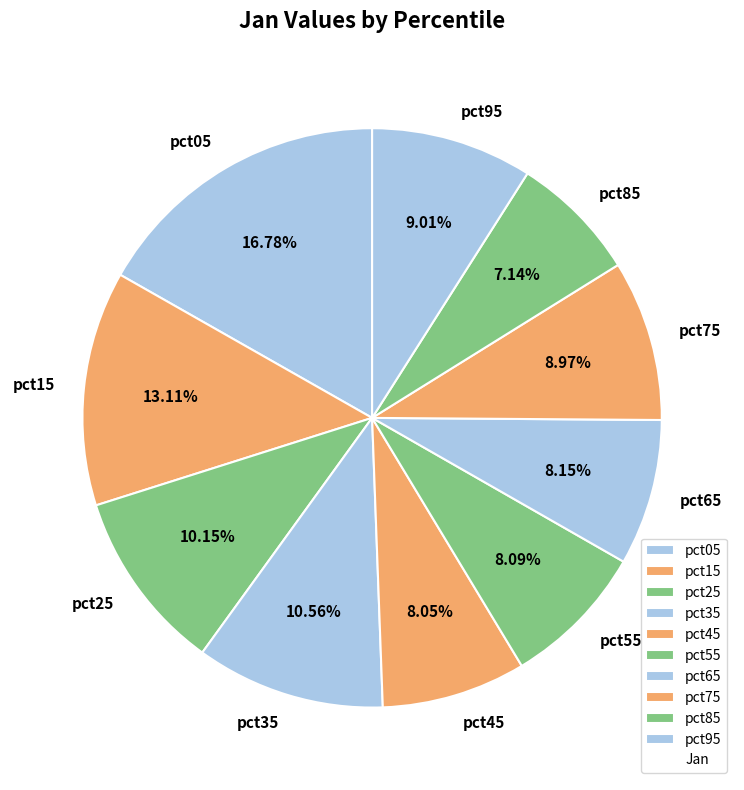

To the nearest percent, what portion does pct95 represent?

9%